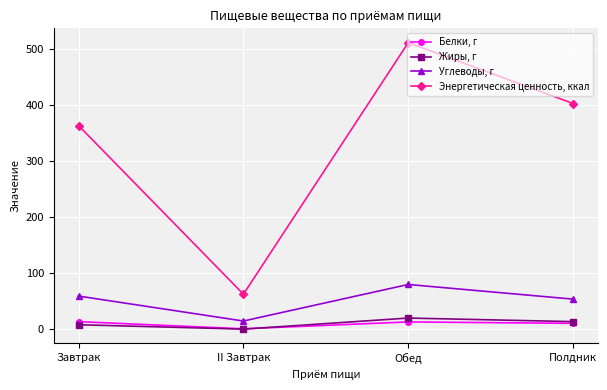

What is the sum of the Углеводы, г values at Обед and Полдник?

133.8